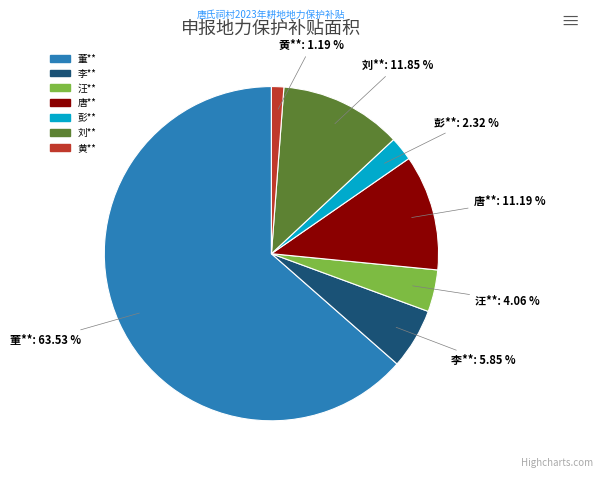

True or false: 刘** accounts for 12% of the total.

True